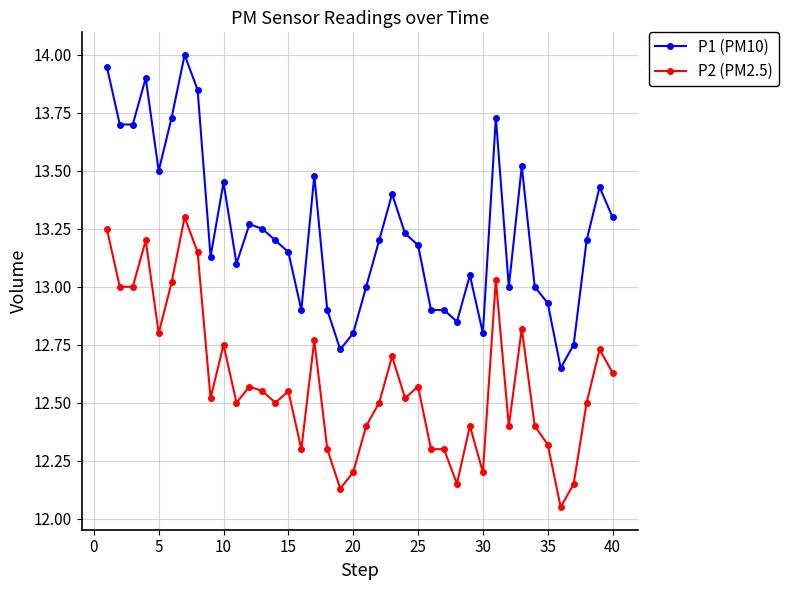

How many data points does each series have?

40